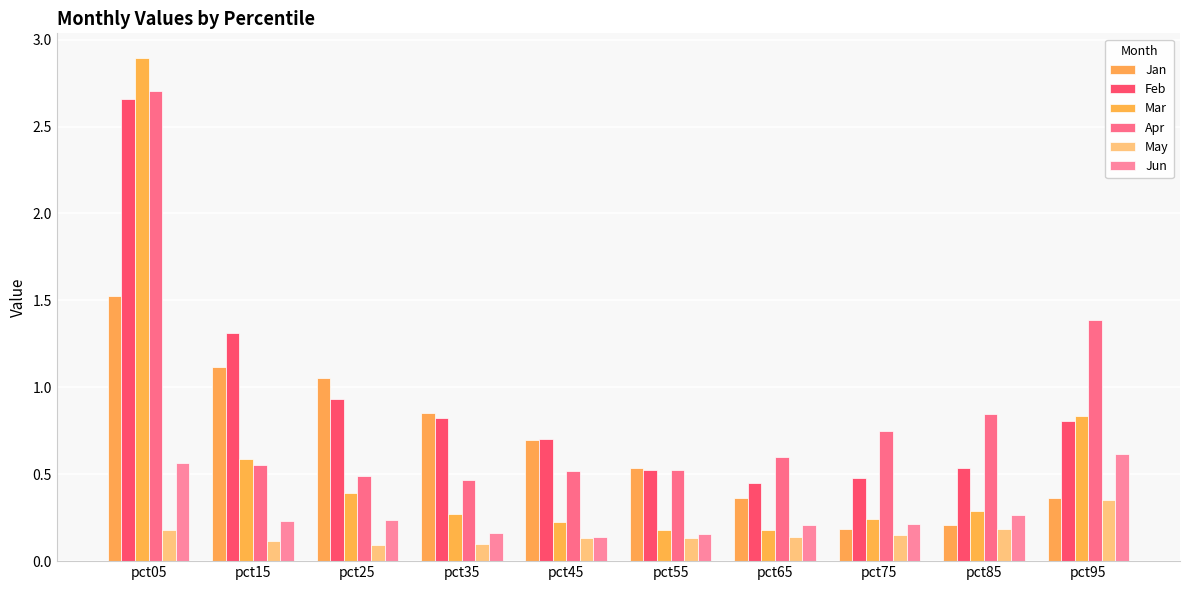

Reading left to right, transcribe all the data shown in this chart.

Jan: 1.5	1.1	1.1	0.9	0.7	0.5	0.4	0.2	0.2	0.4
Feb: 2.7	1.3	0.9	0.8	0.7	0.5	0.4	0.5	0.5	0.8
Mar: 2.9	0.6	0.4	0.3	0.2	0.2	0.2	0.2	0.3	0.8
Apr: 2.7	0.6	0.5	0.5	0.5	0.5	0.6	0.8	0.8	1.4
May: 0.2	0.1	0.1	0.1	0.1	0.1	0.1	0.2	0.2	0.4
Jun: 0.6	0.2	0.2	0.2	0.1	0.2	0.2	0.2	0.3	0.6